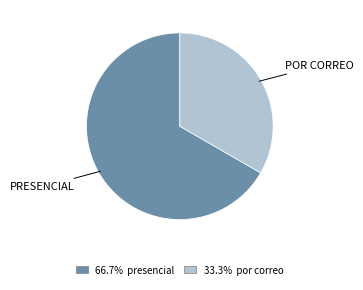

Does any single category account for the majority?

Yes